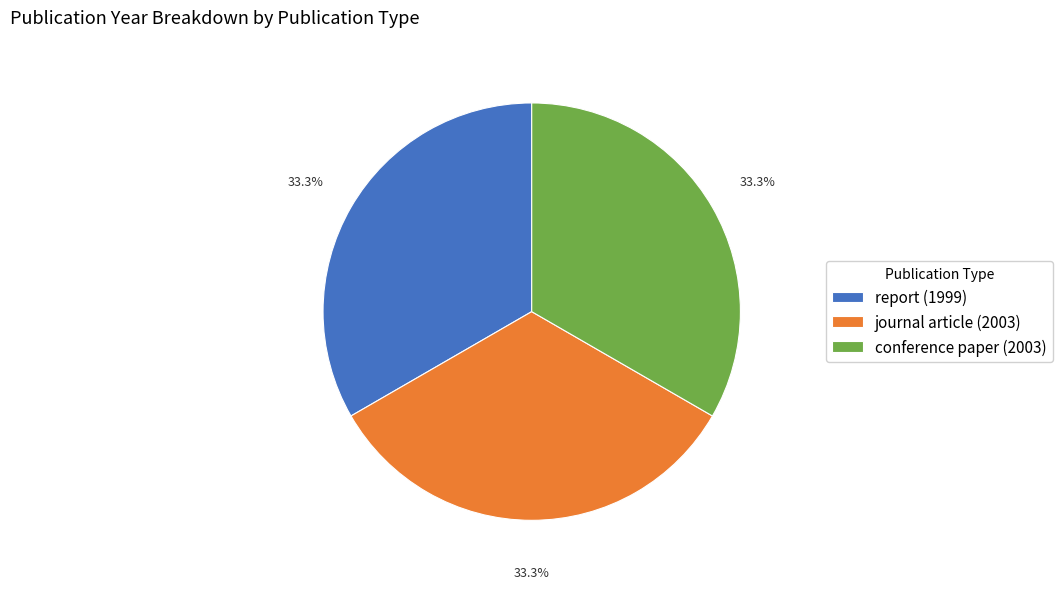

What is the ratio of the value at report (1999) to the value at journal article (2003)?

1.0